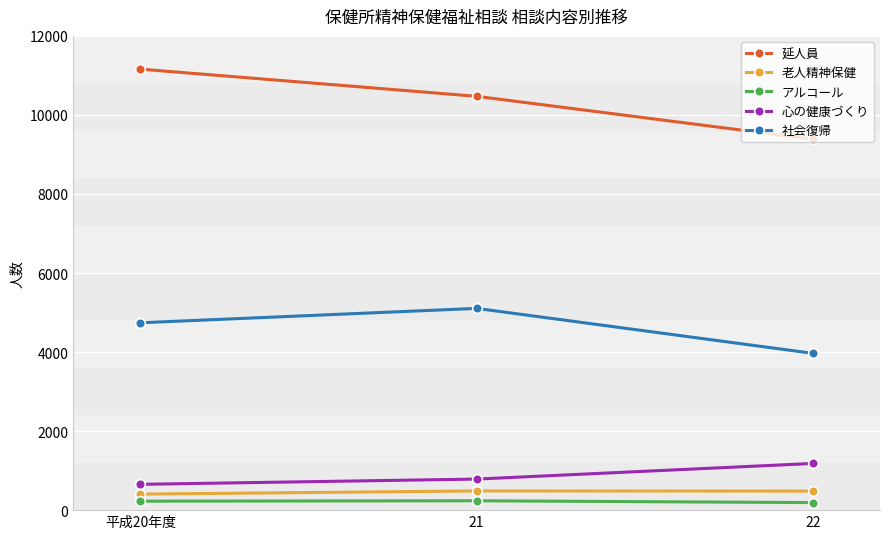

The value of 心の健康づくり at 21 is 786. True or false?

True